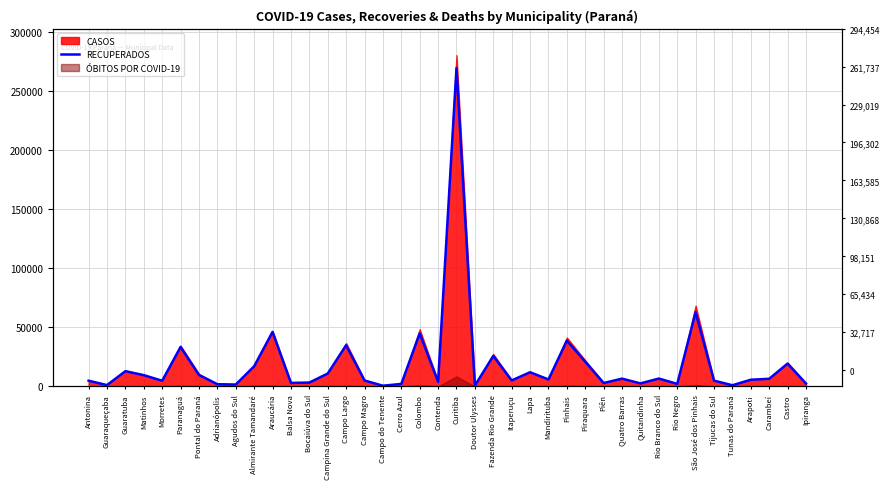

What is the label of the 5th point from the right?

Tunas do Paraná